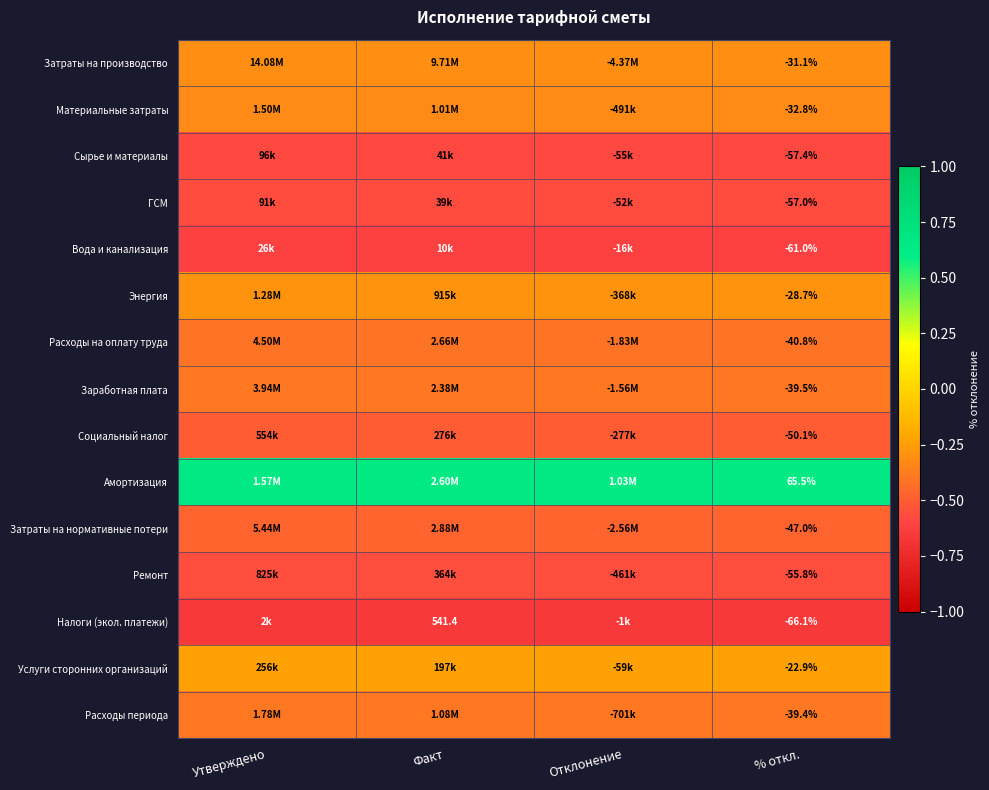

At % откл., list the series in order from smallest to largest.

Налоги (экол. платежи), Вода и канализация, Сырье и материалы, ГСМ, Ремонт, Социальный налог, Затраты на нормативные потери, Расходы на оплату труда, Заработная плата, Расходы периода, Материальные затраты, Затраты на производство, Энергия, Услуги сторонних организаций, Амортизация